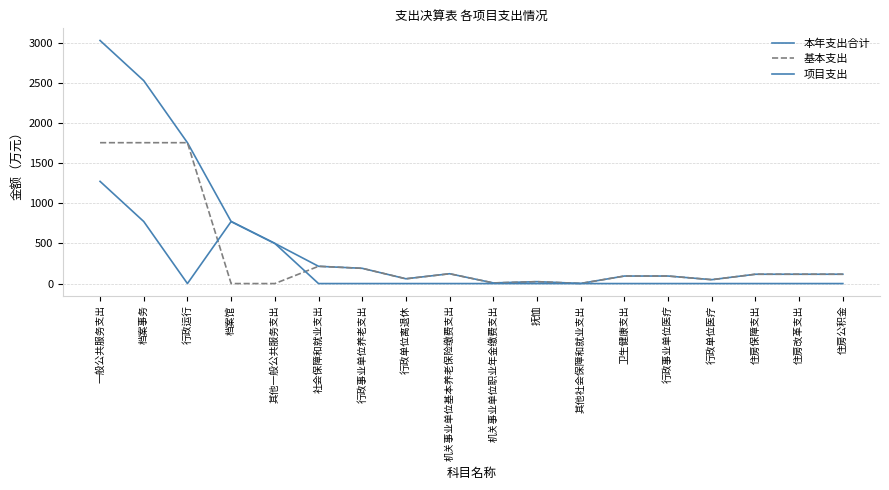

Rank the series by their maximum value, from lowest to highest.

项目支出, 基本支出, 本年支出合计